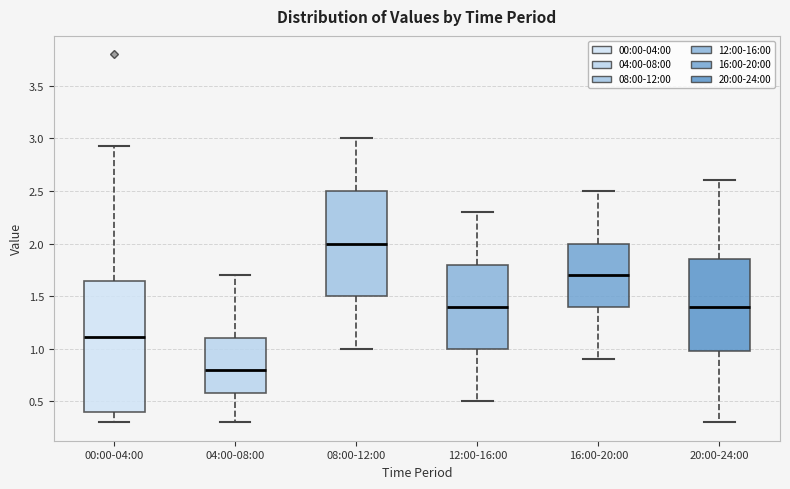

Which box is the tallest, from its lower edge to its upper edge?

00:00-04:00